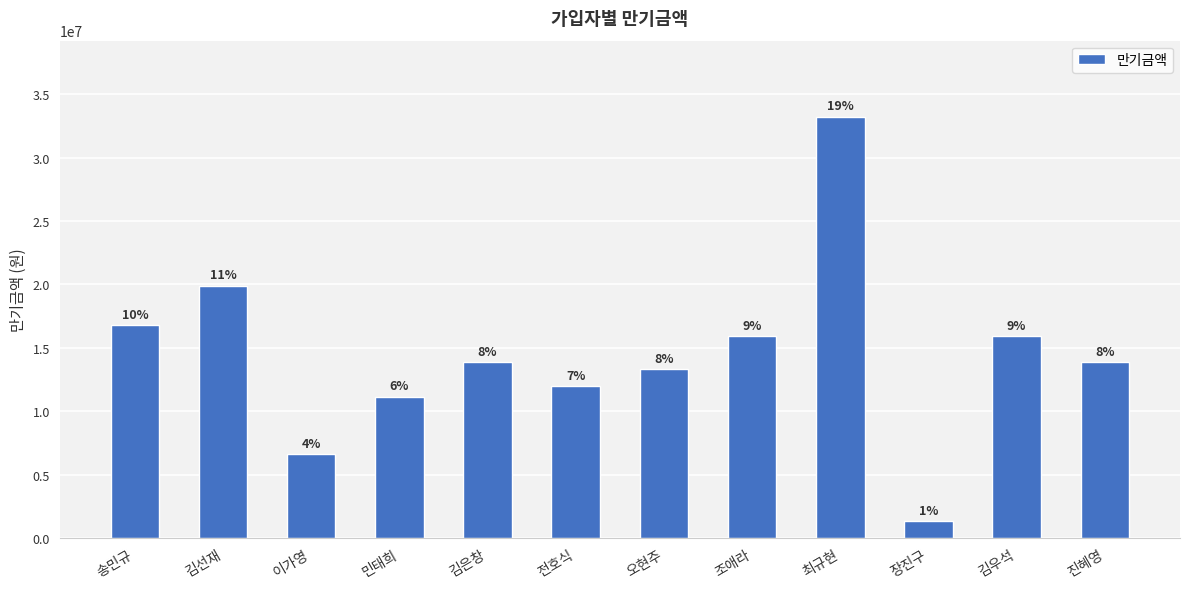

How many bars are there in total?

12